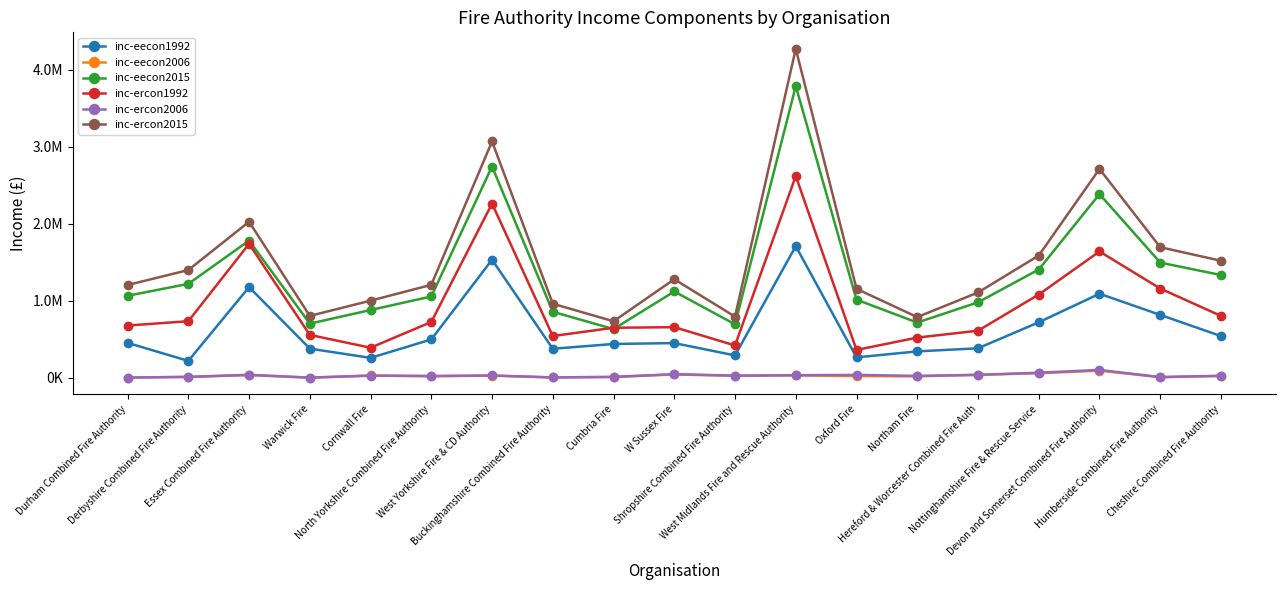

What is the label of the 16th point from the left?

Nottinghamshire Fire & Rescue Service